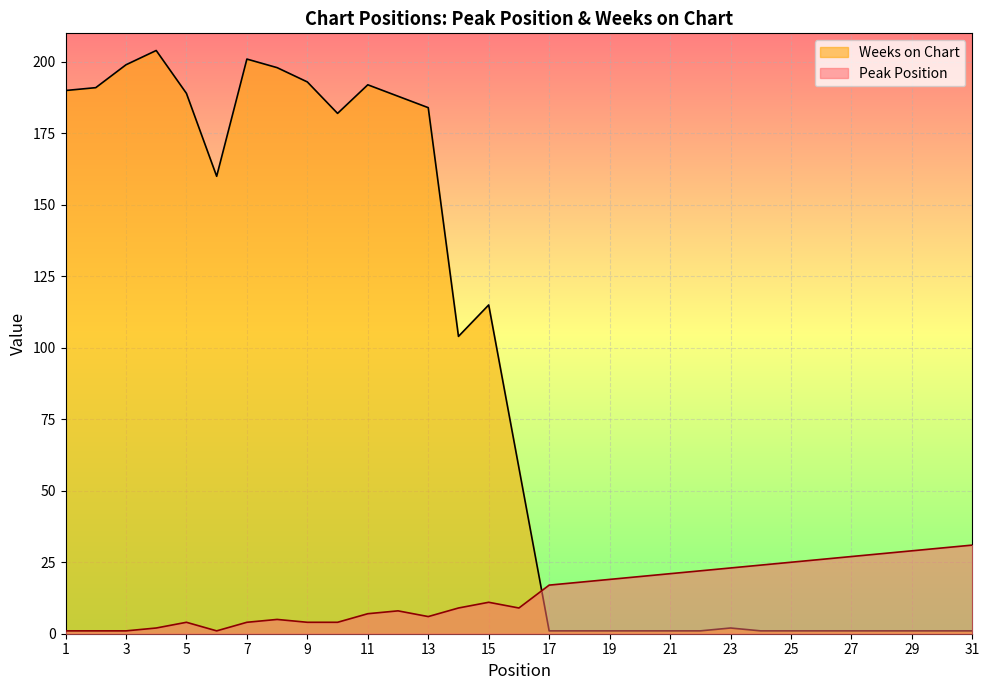

True or false: Peak Position and Weeks on Chart cross at least once.

True